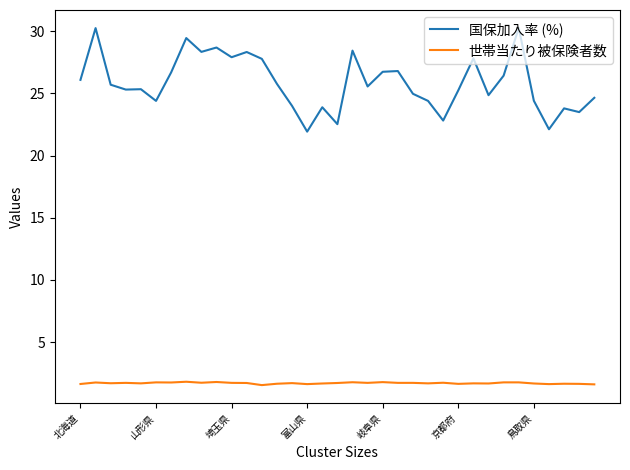

Which series has the largest range (max minus min)?

国保加入率 (%)